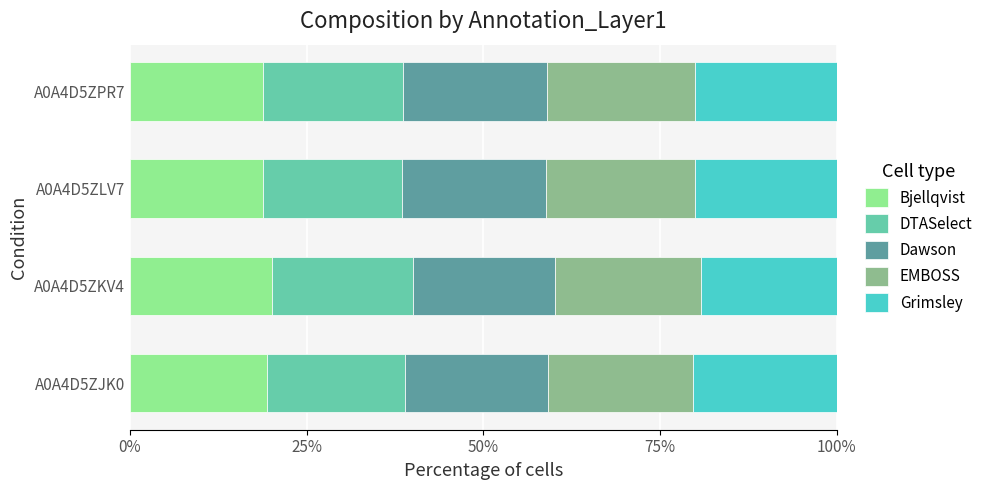

What is the total value across all series at A0A4D5ZJK0?

100.0